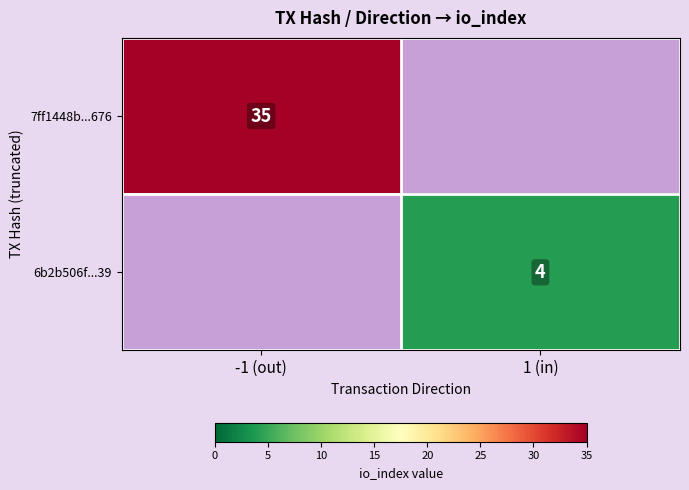

The 6b2b506f...39 series shows 7 at 1 (in). True or false?

False